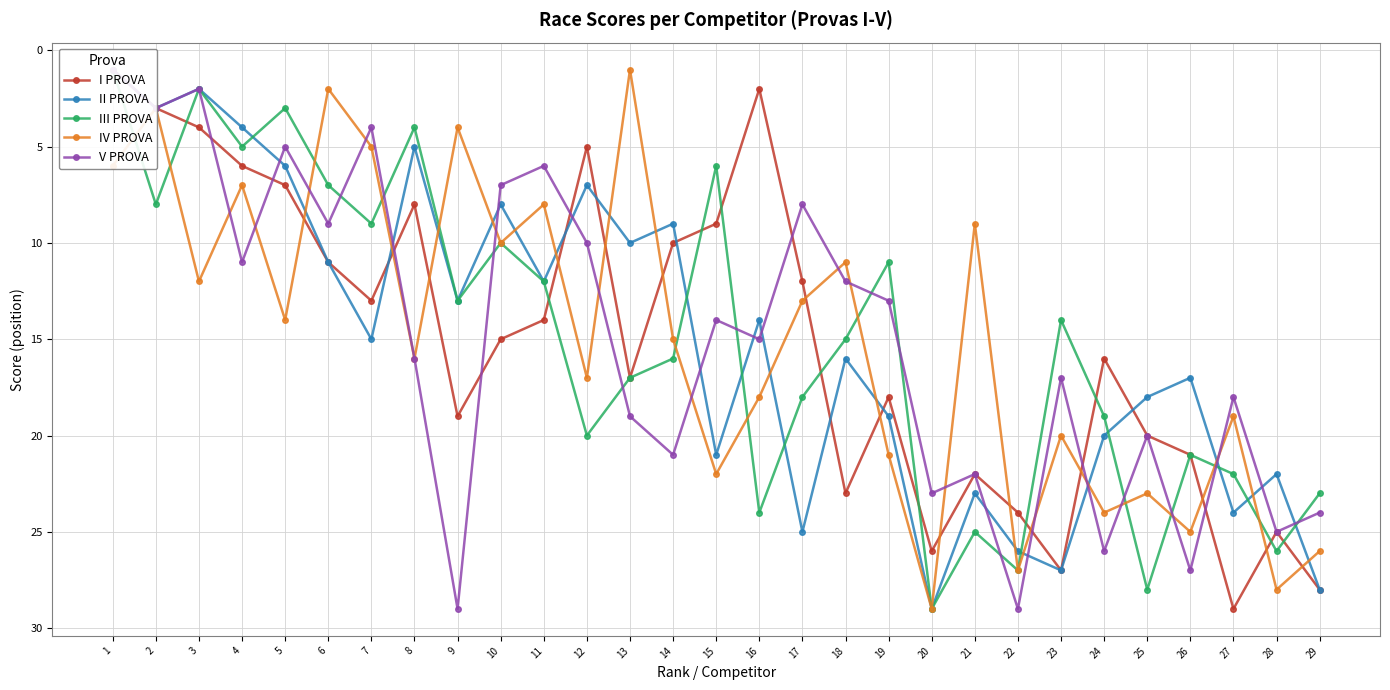

What is the difference between the maximum and minimum values in the IV PROVA series?

28